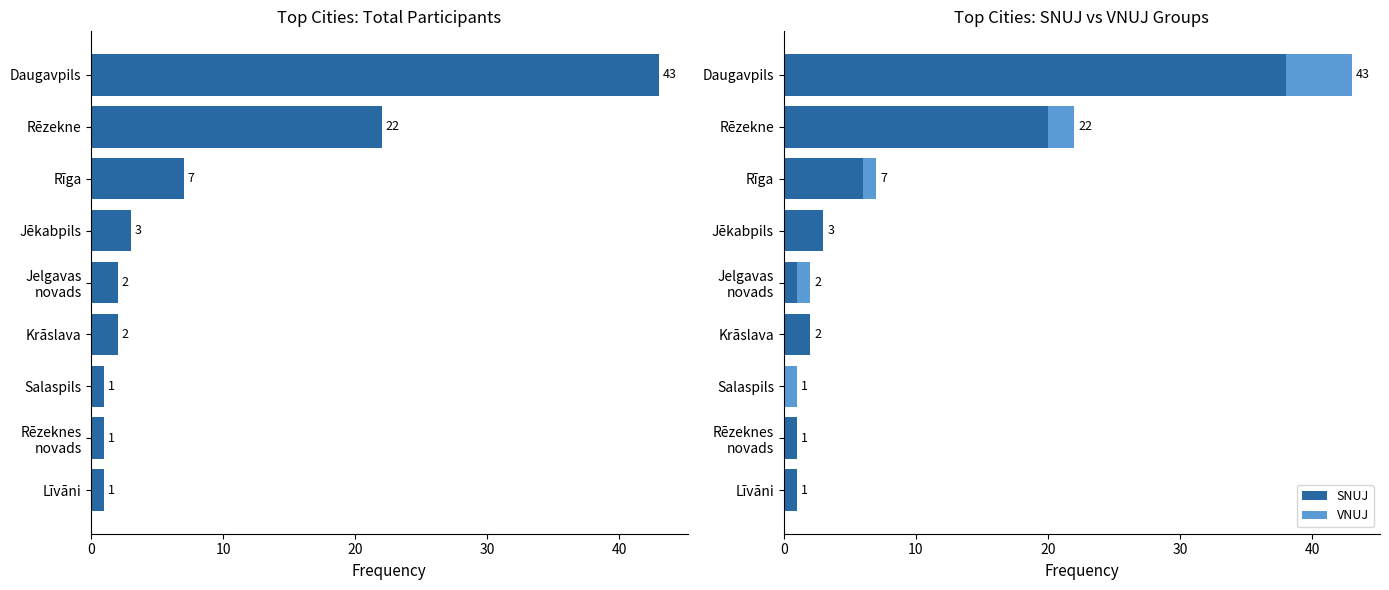

Which series has the widest spread of values?

Total Participants